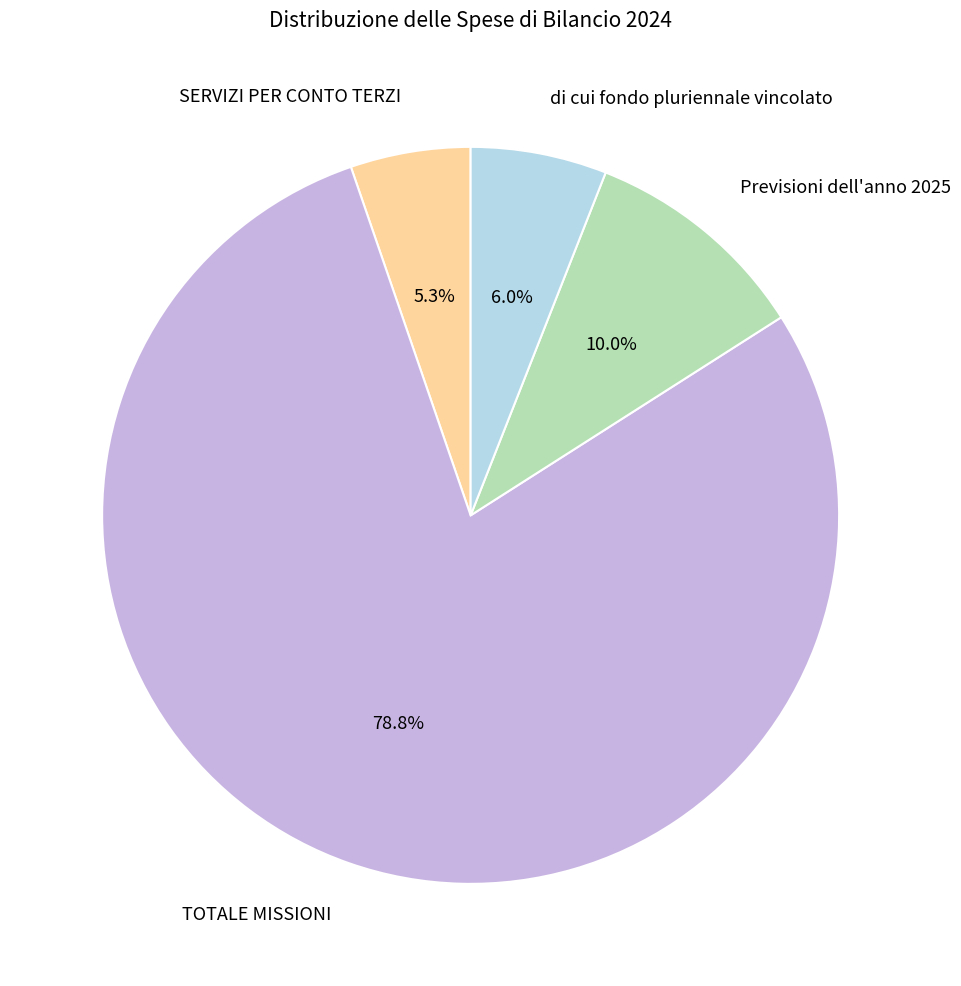

What percentage is the TOTALE MISSIONI slice, to the nearest percent?

79%